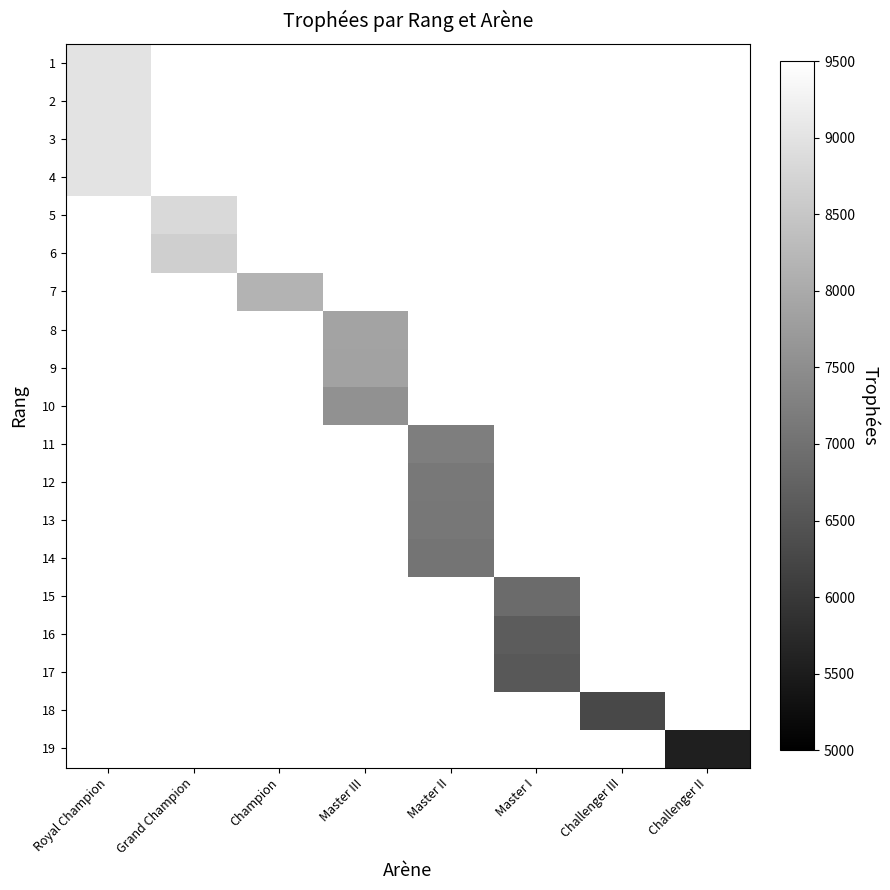

Count the number of data series in this chart.

19